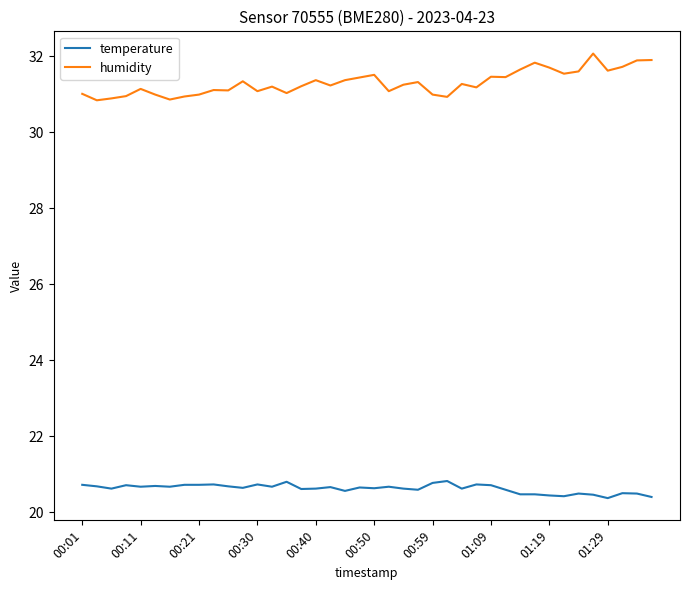

Which series has the widest spread of values?

humidity